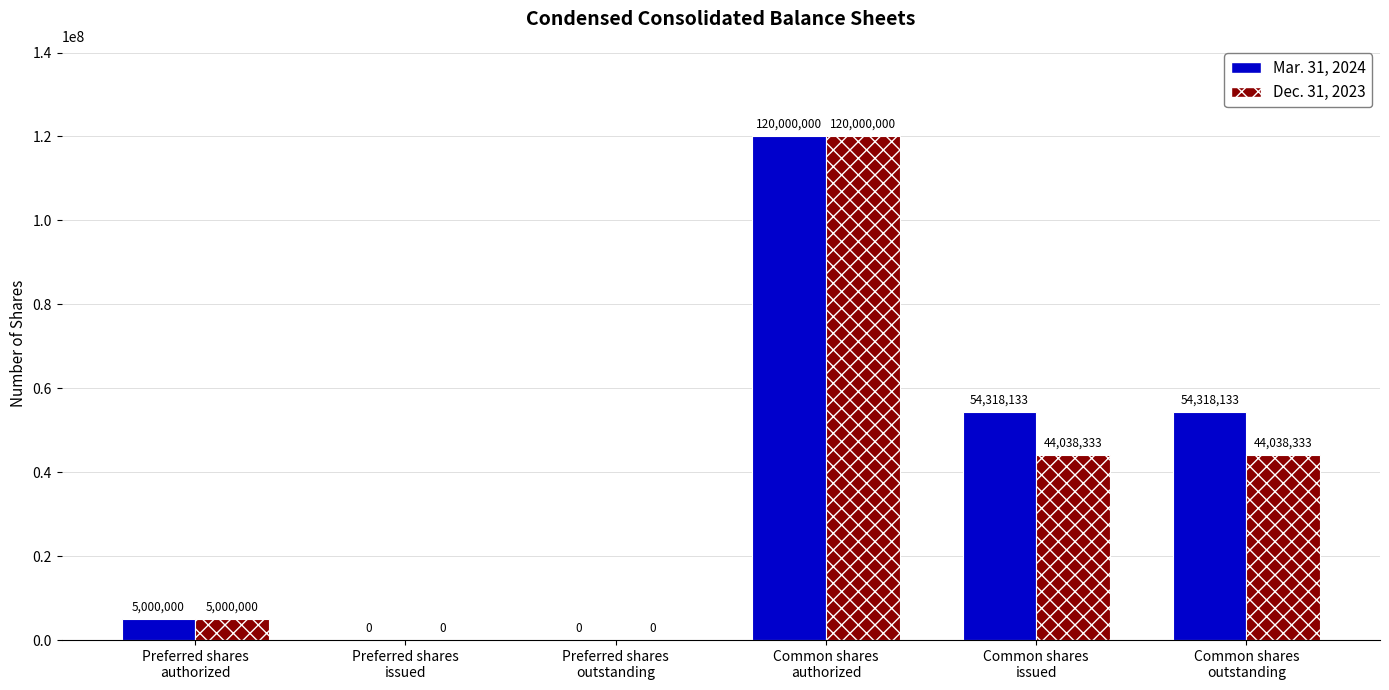

At which label does Dec. 31, 2023 first exceed 44038333?

Common shares
authorized